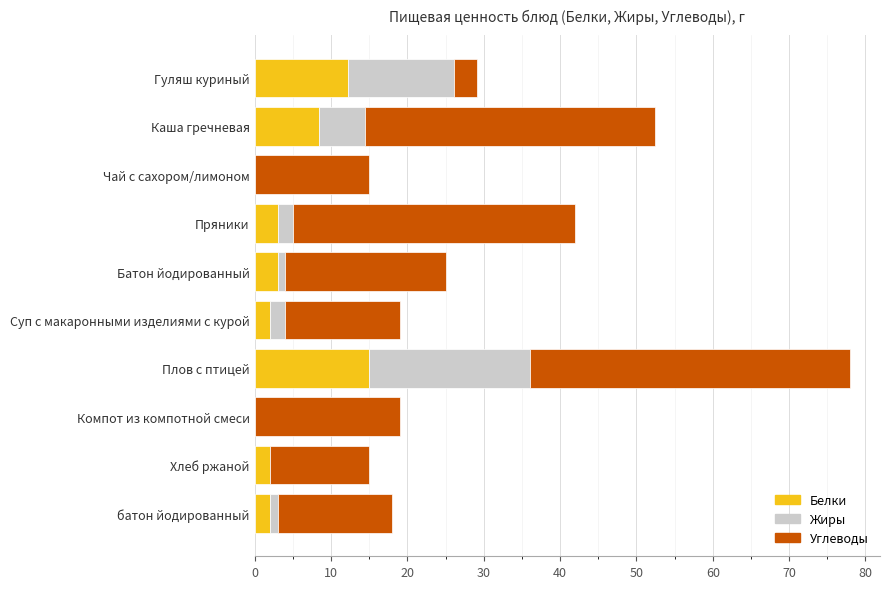

The Белки series shows 8.4 at Каша гречневая. True or false?

True